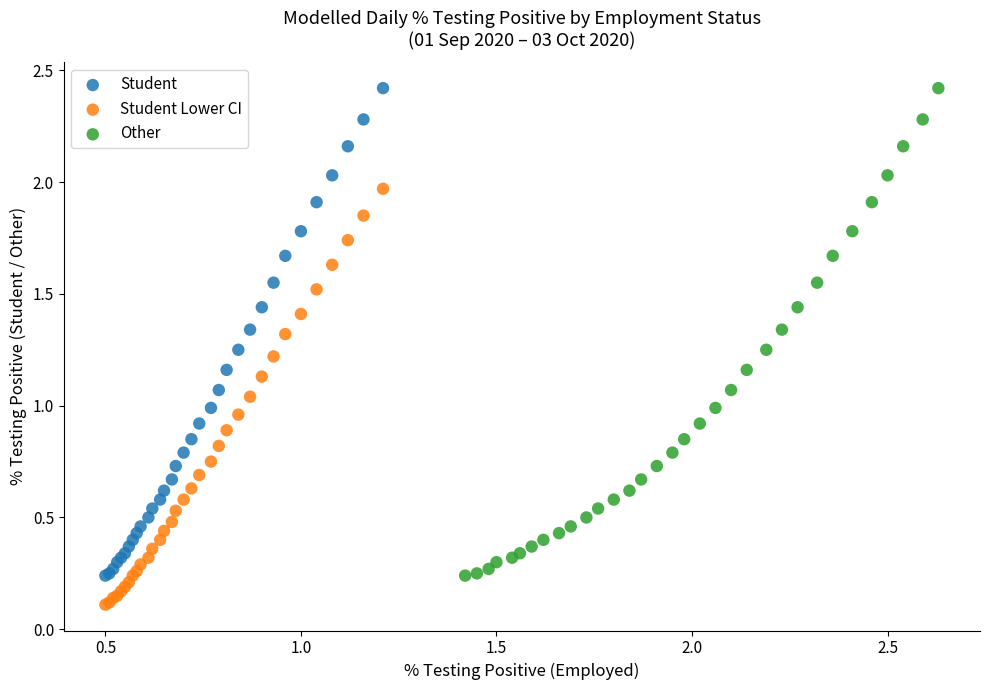

What are all the series names shown in the legend?

Student, Student Lower CI, Other